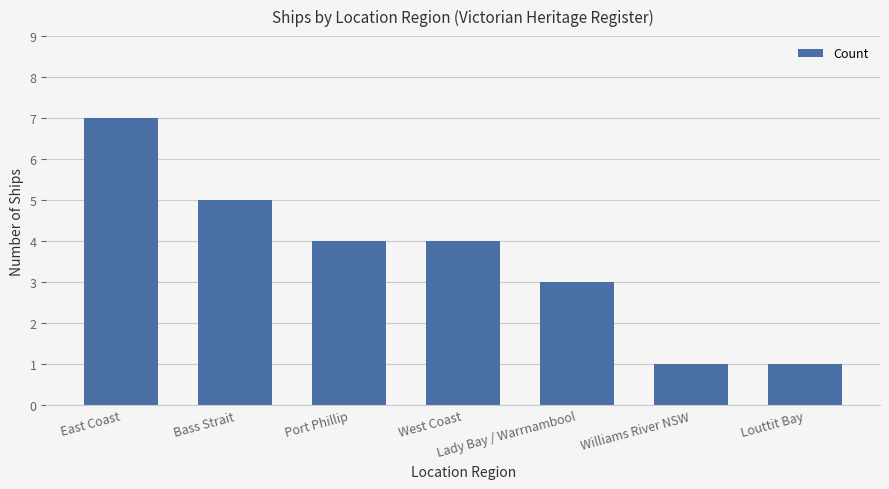

Reading left to right, transcribe all the data shown in this chart.

7	5	4	4	3	1	1